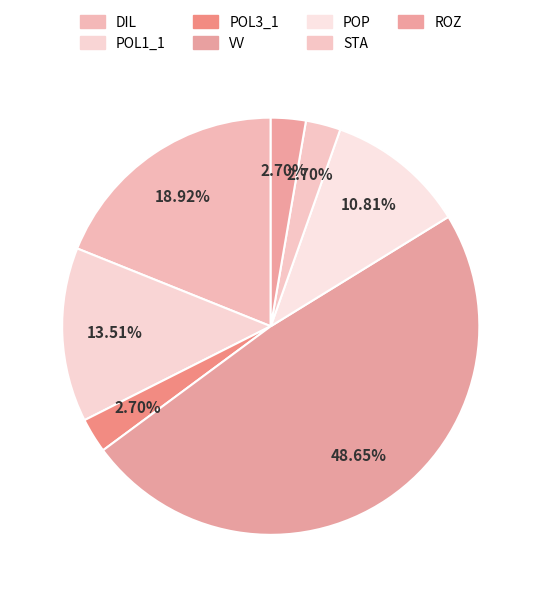

What is the largest slice in the pie chart?

VV